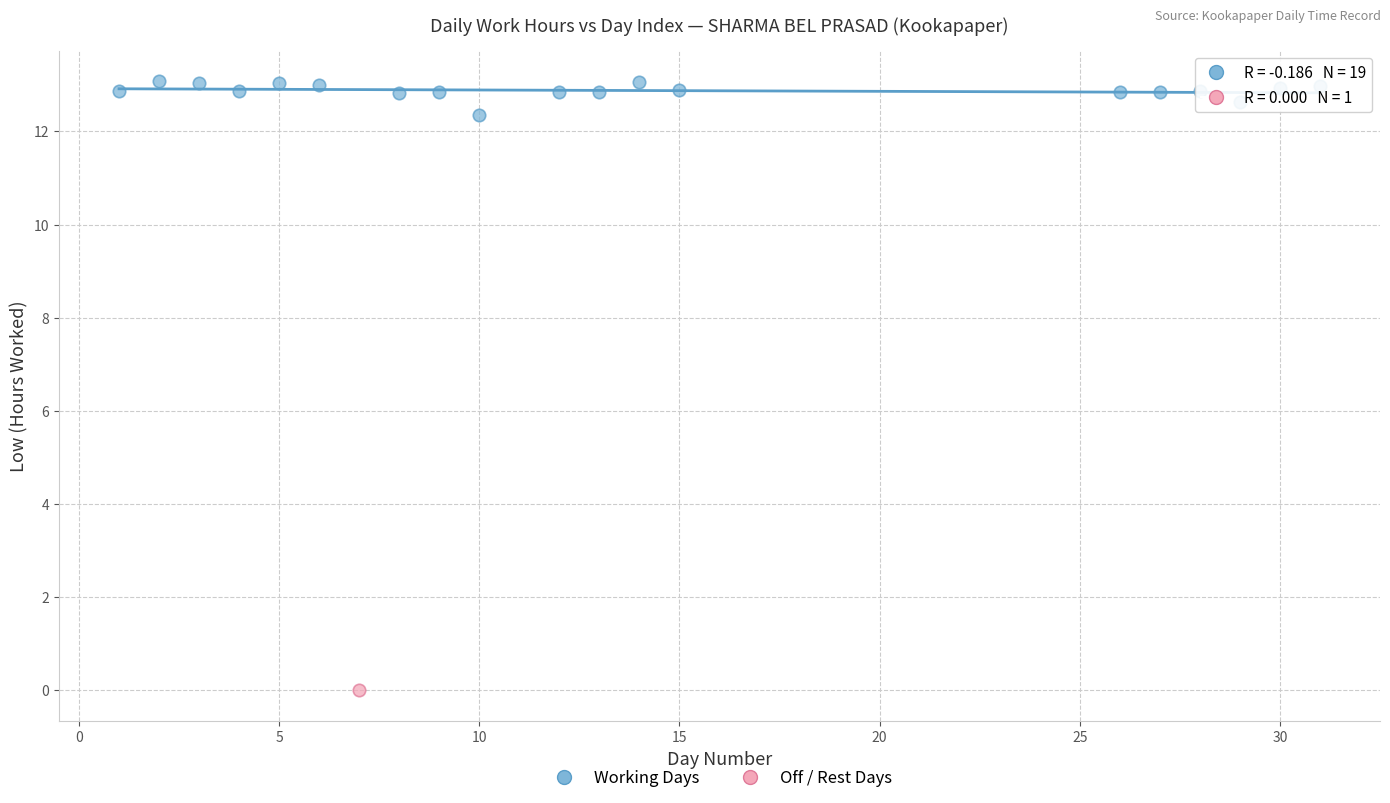

What are all the series names shown in the legend?

Working Days, Off / Rest Days